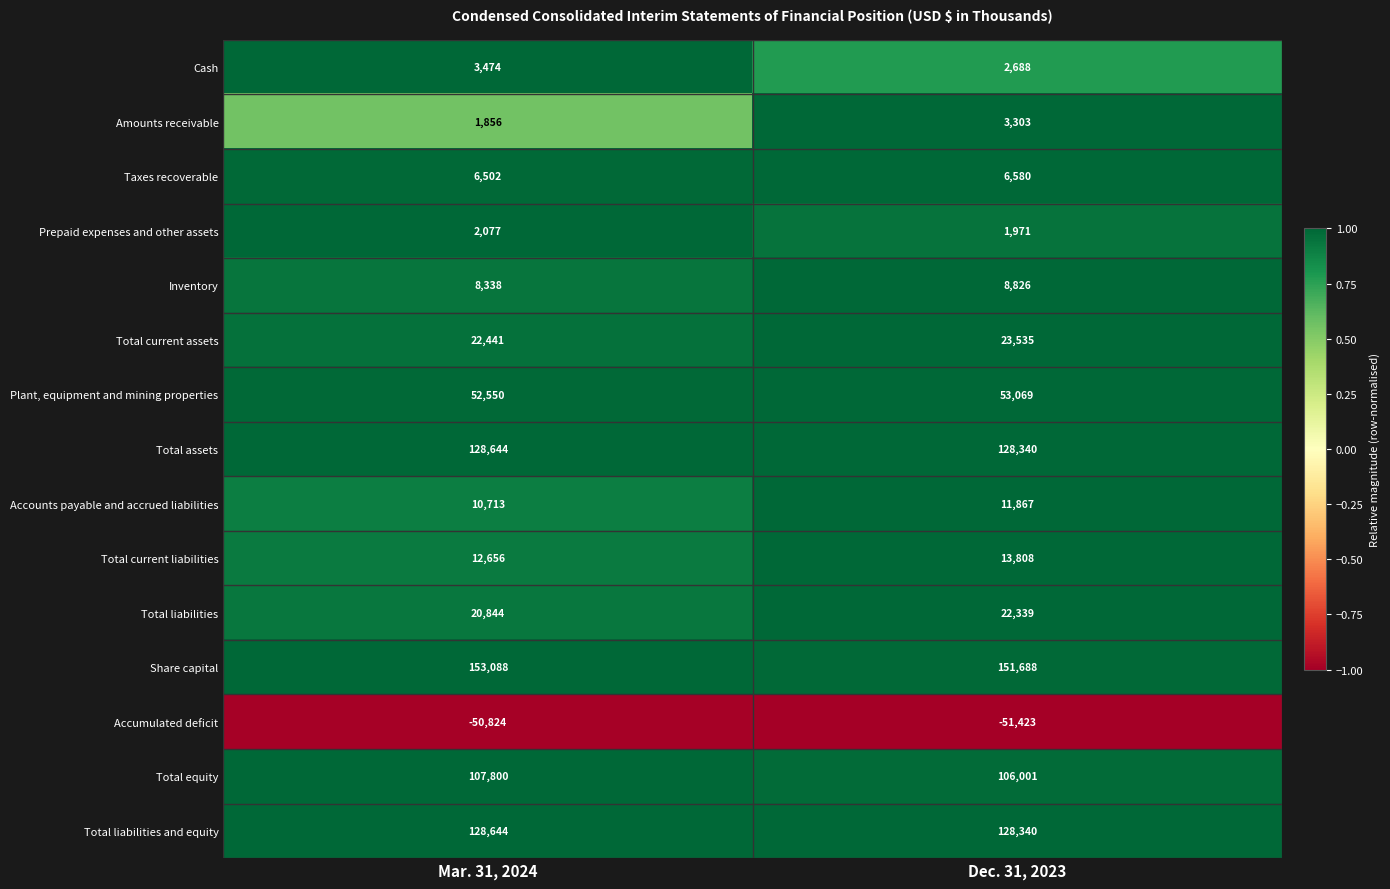

What value does the Taxes recoverable series have at Mar. 31, 2024?

6502